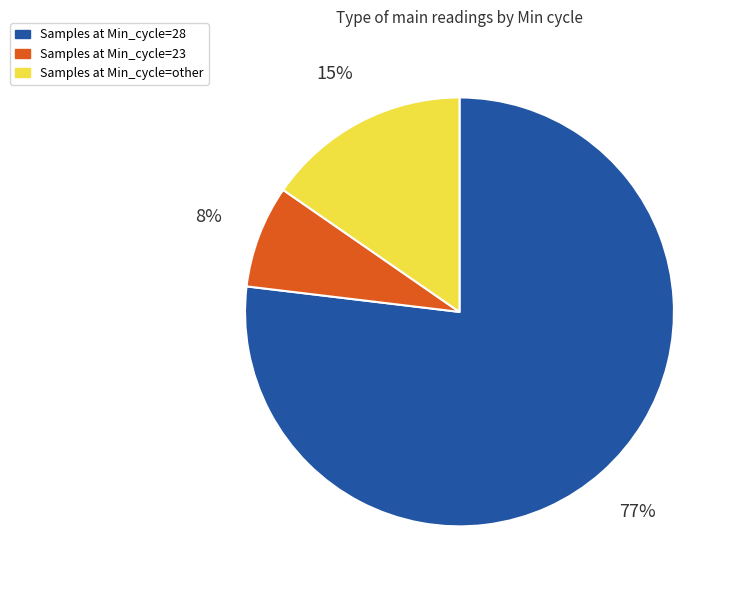

To the nearest percent, what is the average slice percentage?

33%